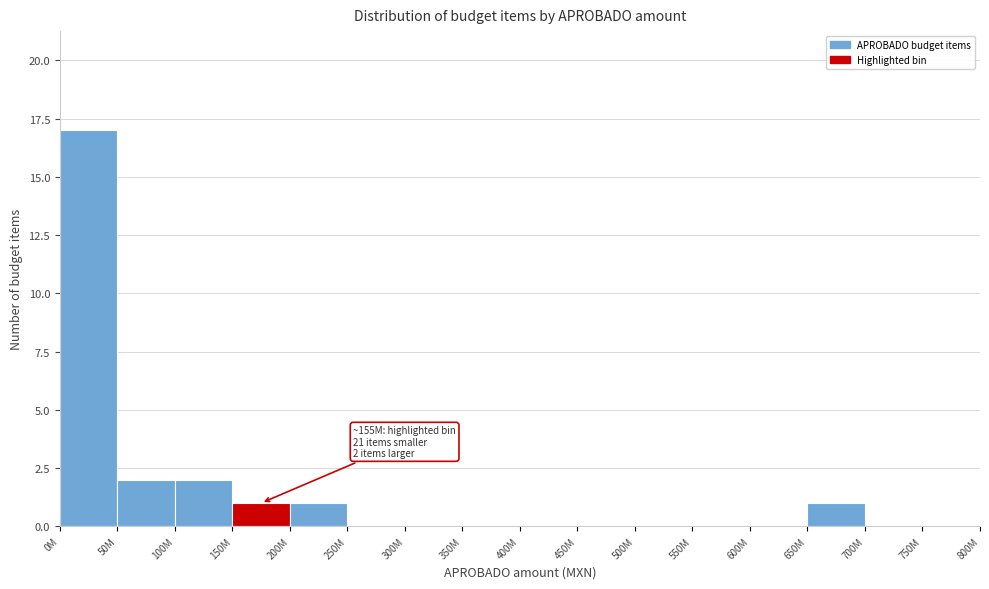

Reading left to right, extract all data points from this chart.

0M=17	50M=2	100M=2	150M=1	200M=1	250M=0	300M=0	350M=0	400M=0	450M=0	500M=0	550M=0	600M=0	650M=1	700M=0	750M=0